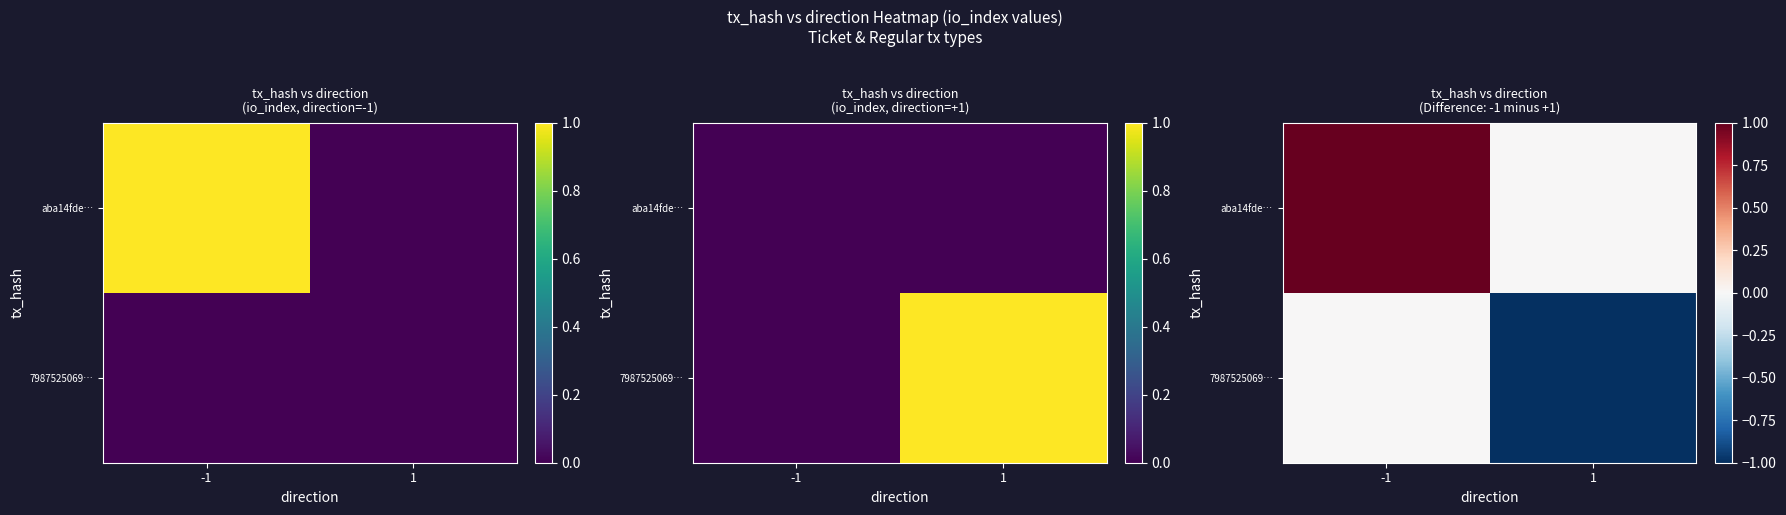

How many 7987525069… values are between -1 and 0?

2